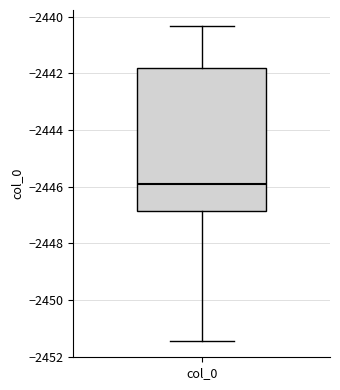

Where does the lower whisker of the box for col_0 end on the y-axis? The values are not printed on the chart, so give them approximately, as read against the axis.

-2451.4